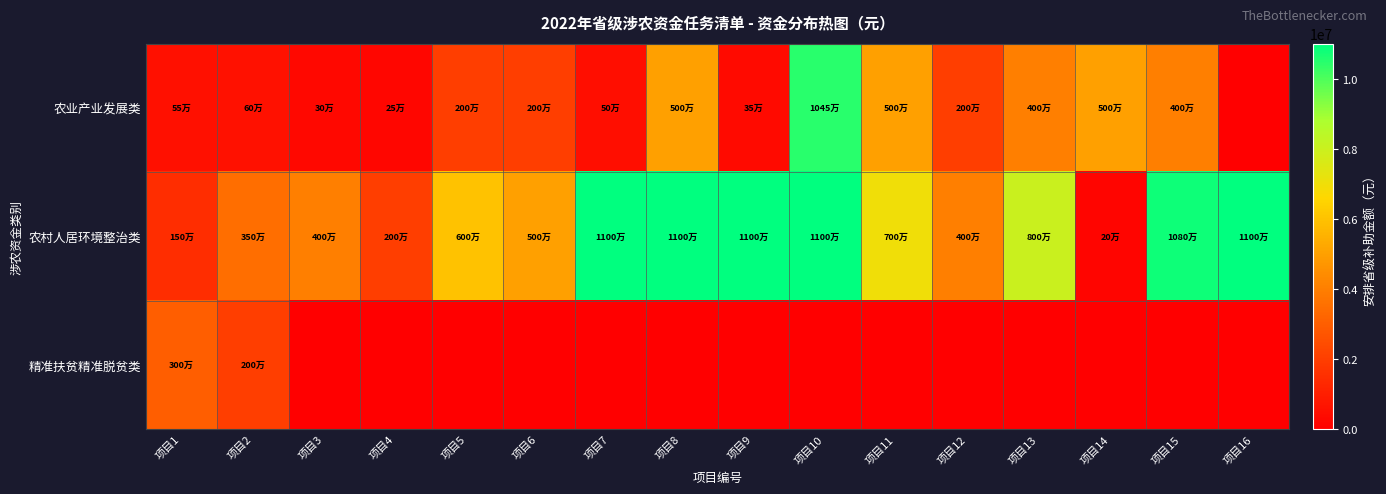

At how many categories does at least one series exceed 9500144?

6